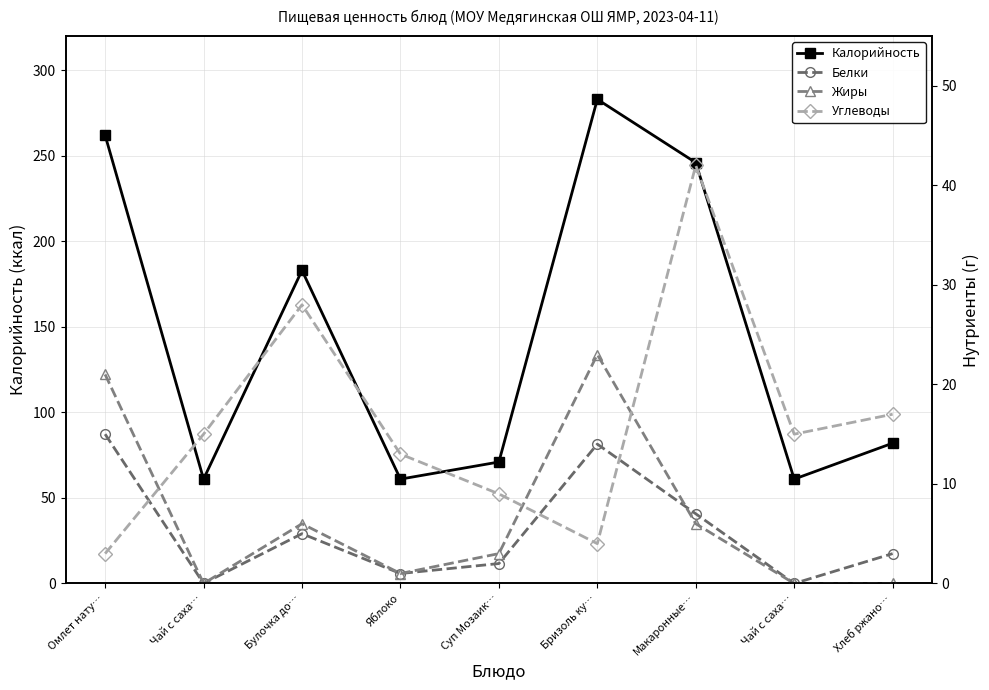

Reading left to right, list all the values displayed in this chart.

Калорийность: 262	61	183	61	71	283	246	61	82
Белки: 15	0	5	1	2	14	7	0	3
Жиры: 21	0	6	1	3	23	6	0	0
Углеводы: 3	15	28	13	9	4	42	15	17